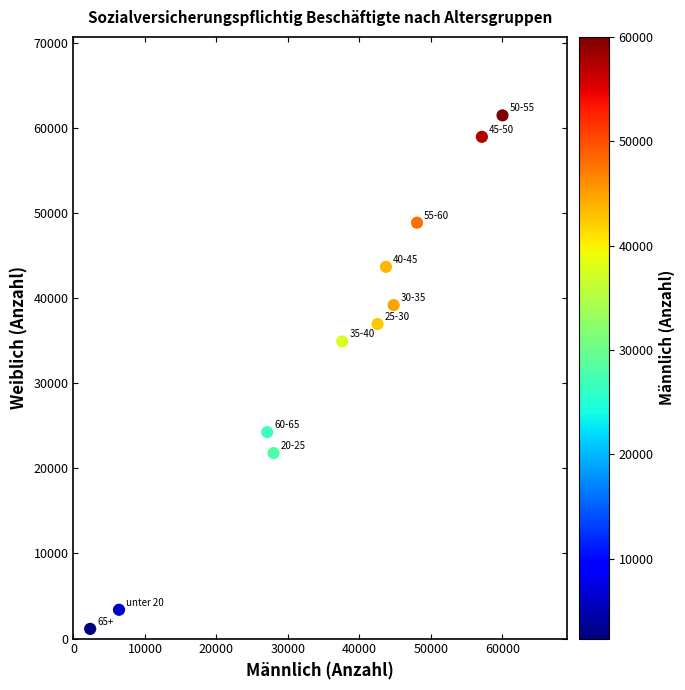

What is the range of Y values (max minus min)?

60349